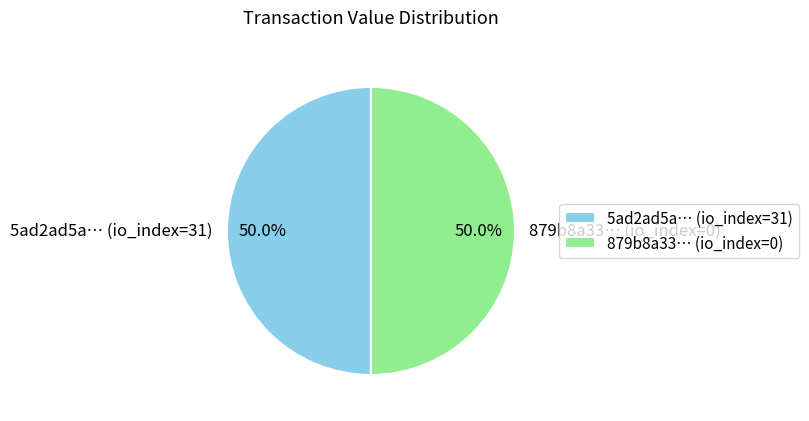

What percentage is NOT represented by 879b8a33… (io_index=0)?

50.0%